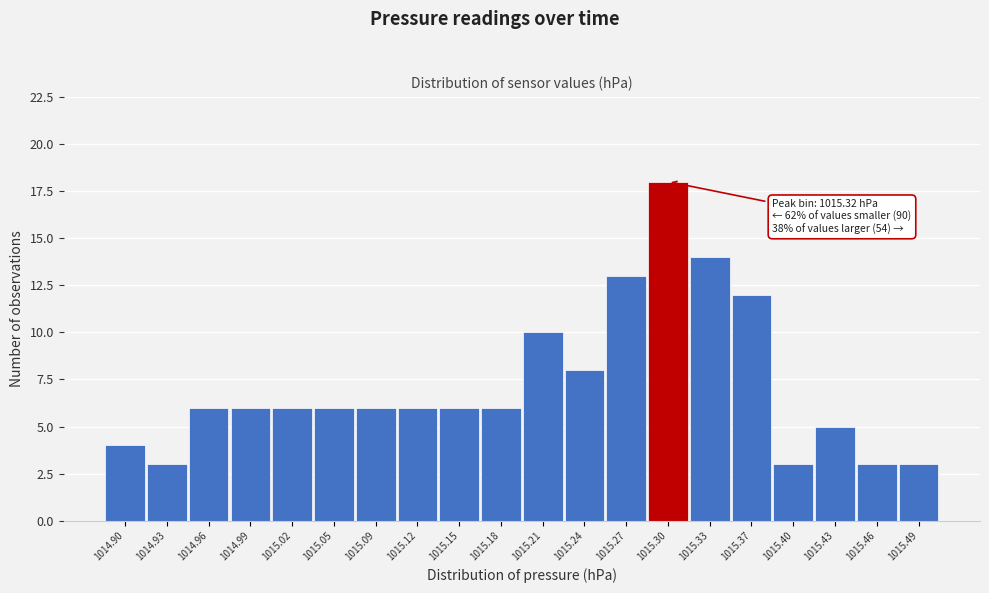

Reading left to right, list all the values displayed in this chart.

4	3	6	6	6	6	6	6	6	6	10	8	13	18	14	12	3	5	3	3